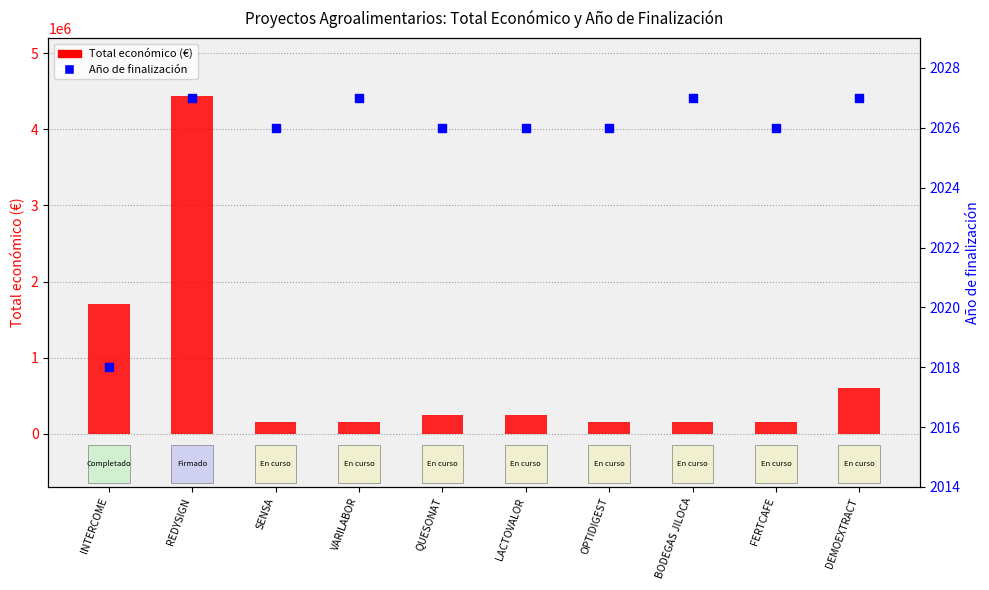

At which category is the sum across all series the highest?

REDYSIGN